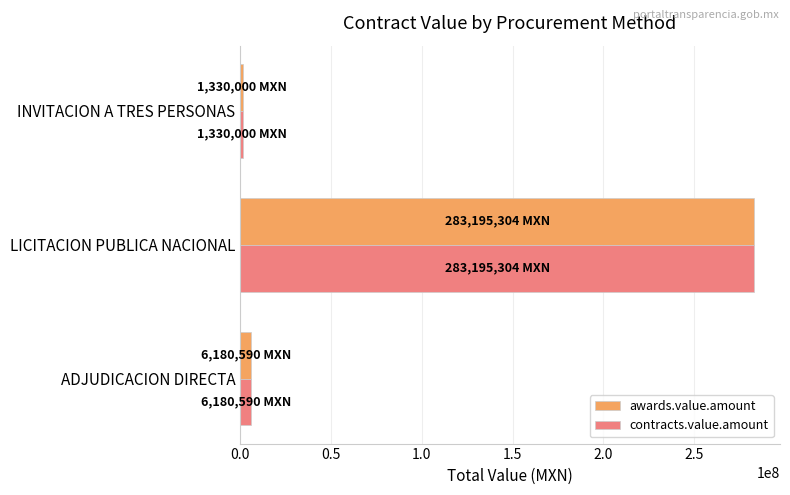

What is the sum of the awards.value.amount values at LICITACION PUBLICA NACIONAL and ADJUDICACION DIRECTA?

289375894.3